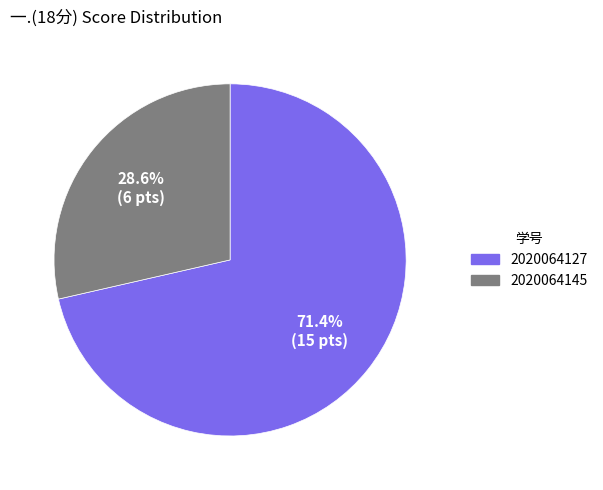

What is the ratio of the value at 2020064127 to the value at 2020064145?

2.5